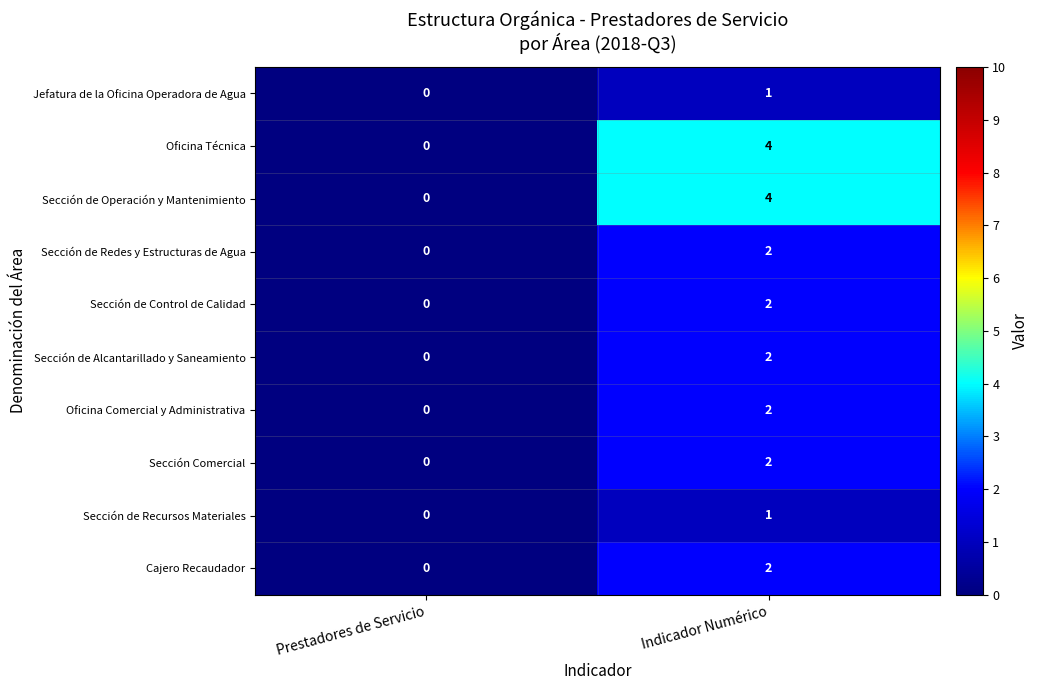

At which label is Sección Comercial closest to 1?

Prestadores de Servicio